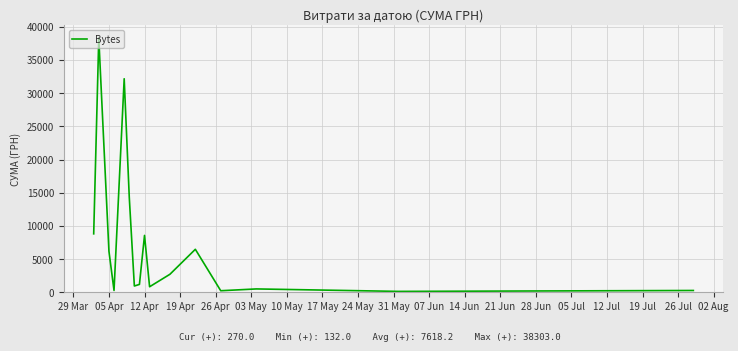

What is the difference between the maximum and minimum values?

38171.0